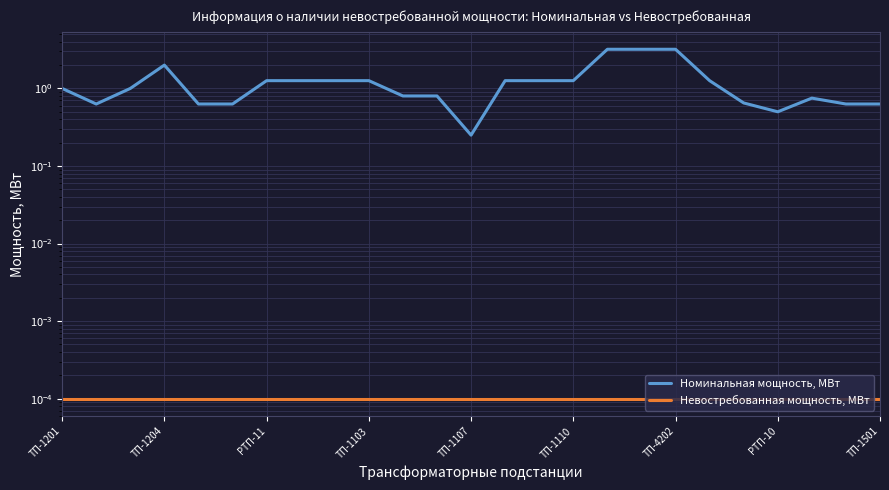

True or false: Номинальная мощность, МВт and Невостребованная мощность, МВт cross at least once.

False